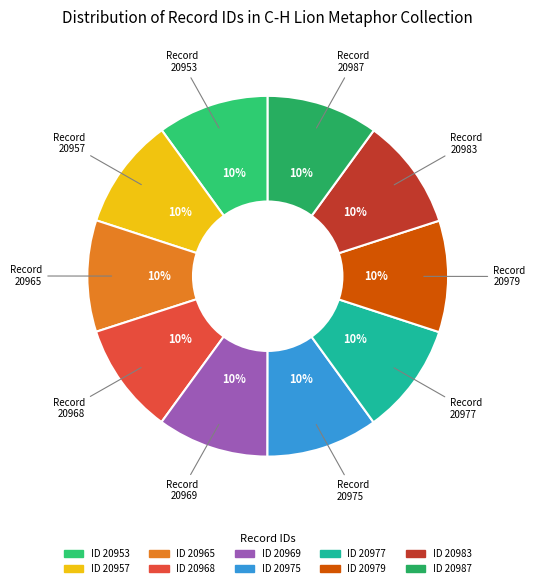

Count the number of slices in the pie.

10